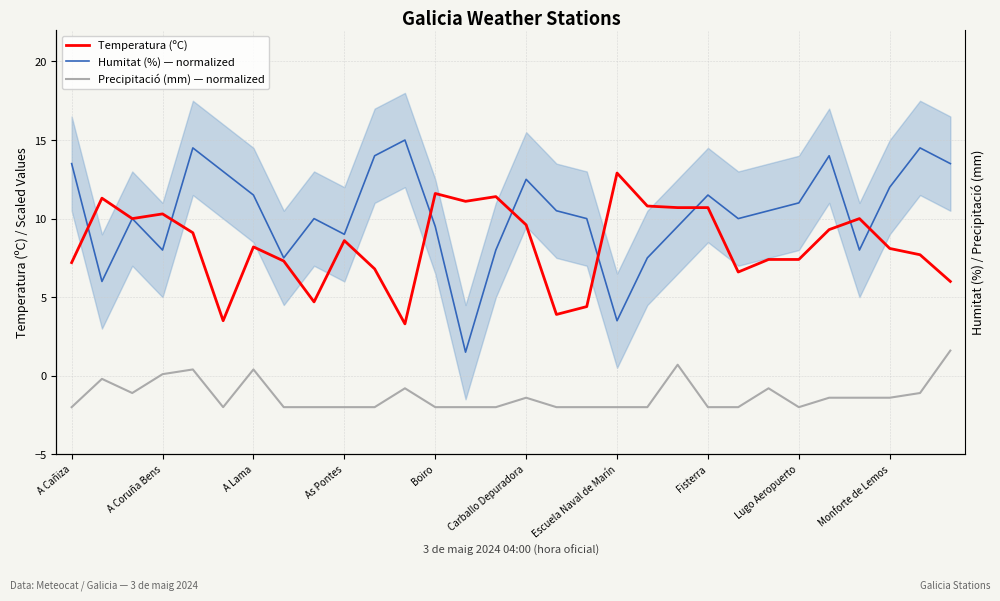

Which series has the largest range (max minus min)?

Humitat (%) — normalized